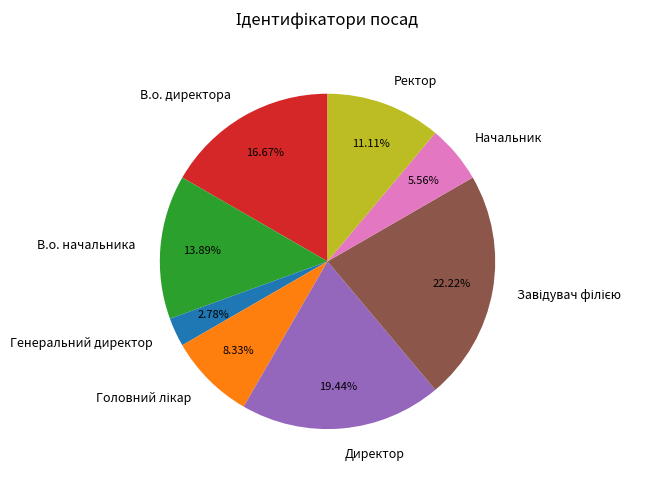

What percentage is the Генеральний директор slice, to the nearest percent?

3%